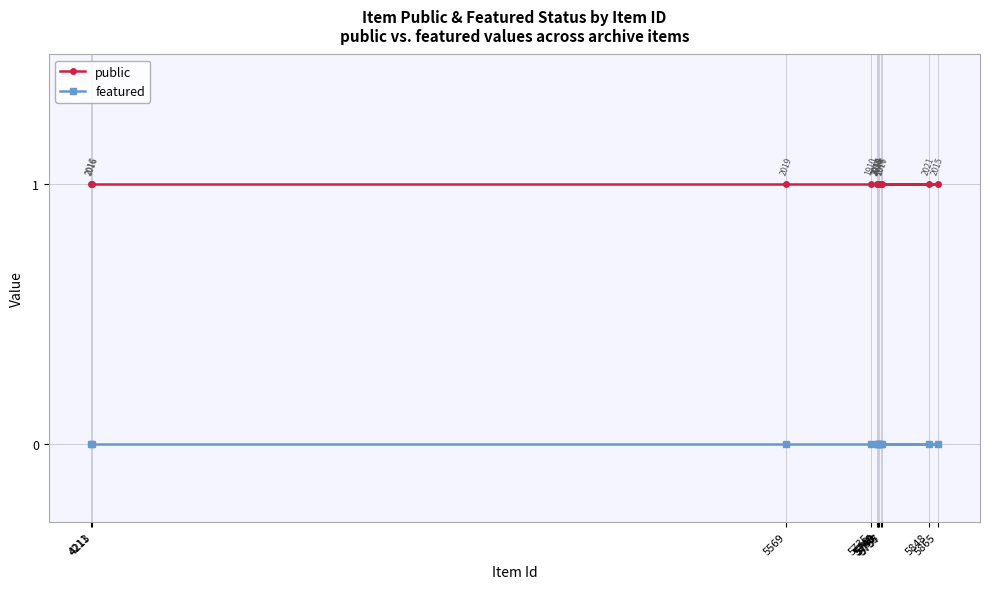

Which series has the widest spread of values?

public